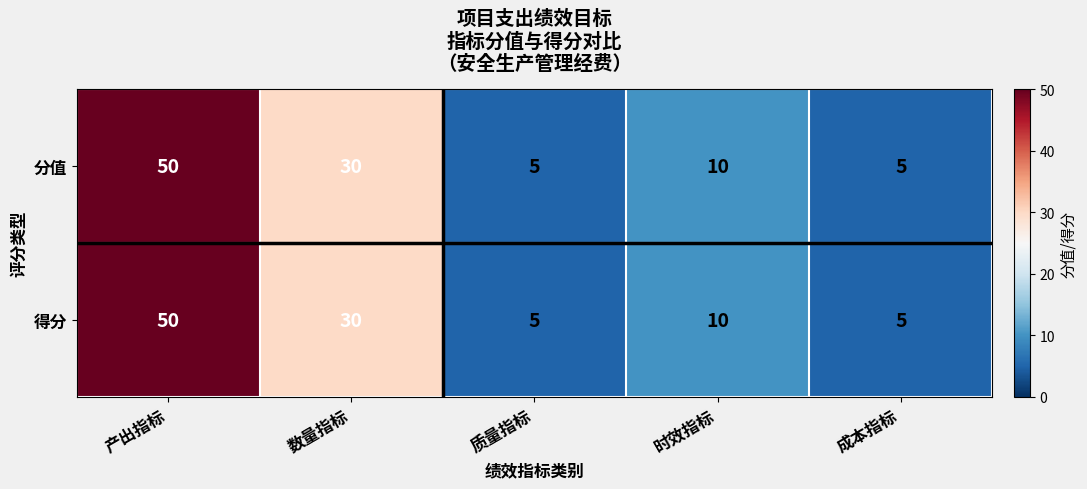

What is the approximate value of 得分 at 数量指标?

30